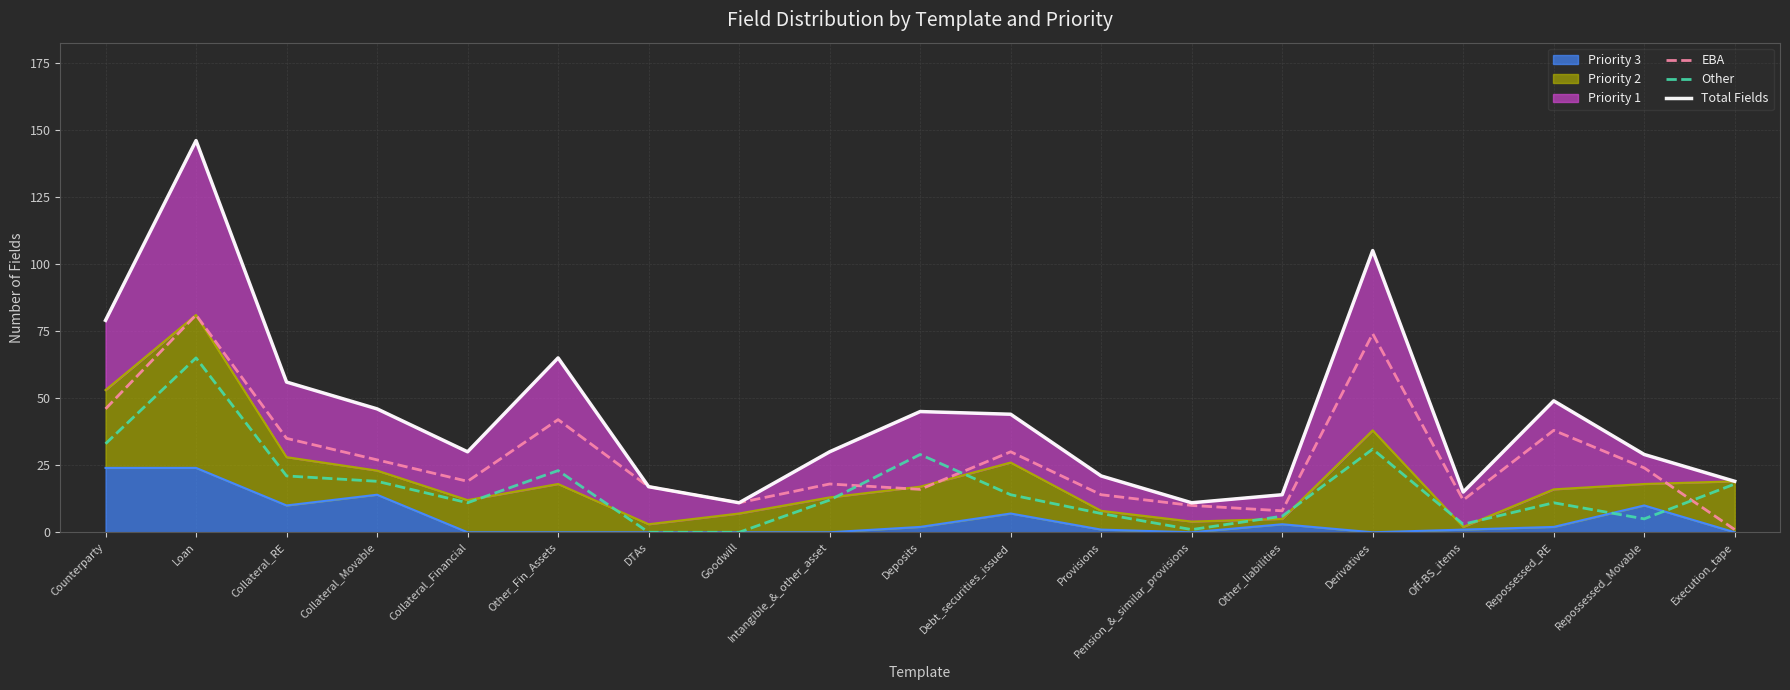

How many categories are shown in the chart?

19